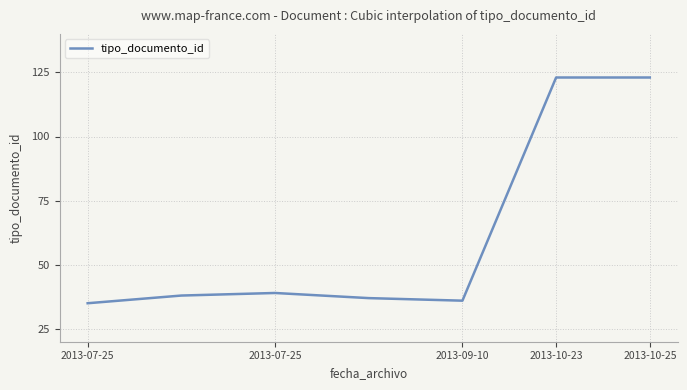

What is the difference between the second highest and second lowest values?

87